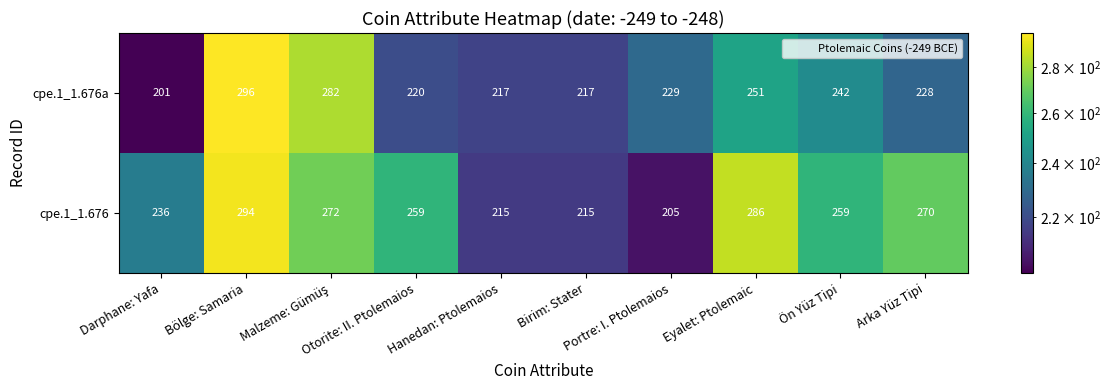

Rank the series at Bölge: Samaria from highest to lowest value.

cpe.1_1.676a, cpe.1_1.676